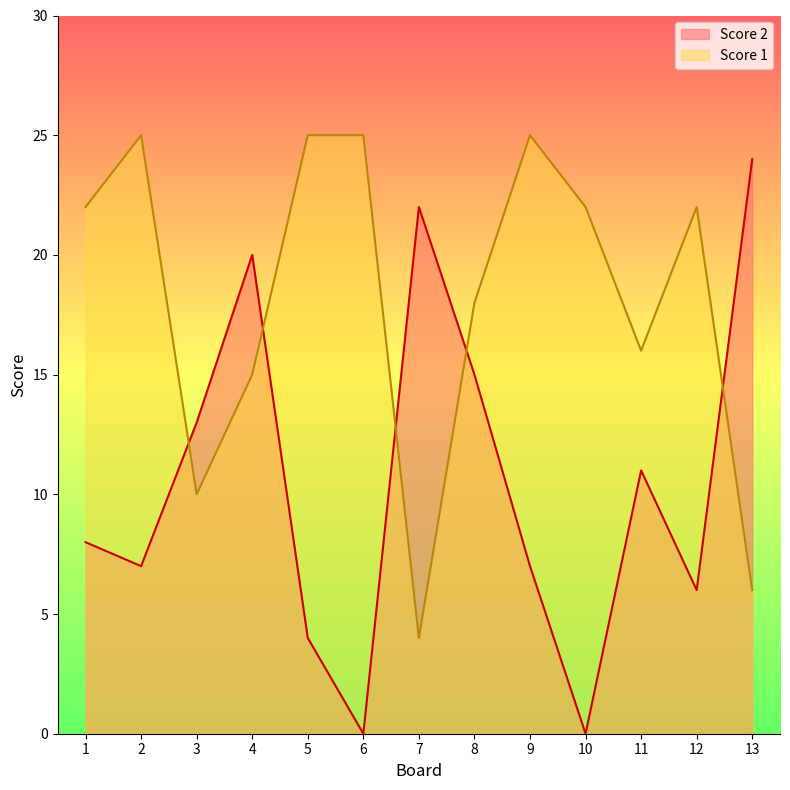

Which series has the largest range (max minus min)?

Score 2